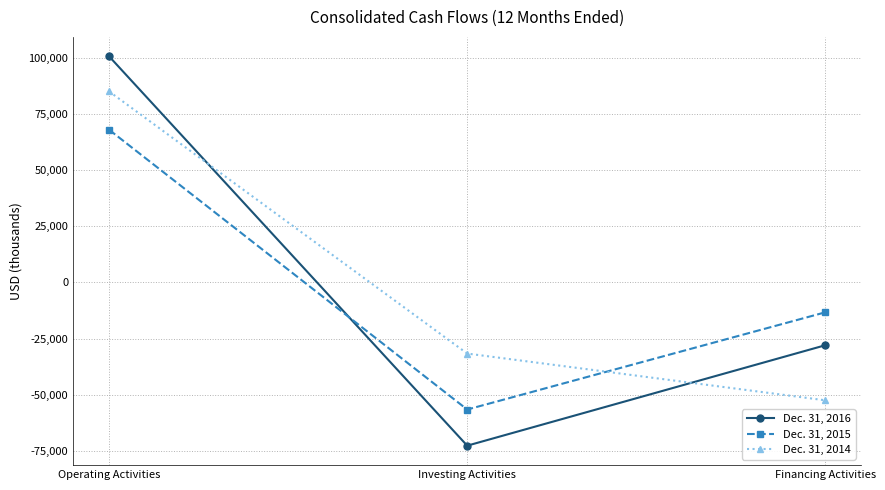

Does the chart have visible grid lines?

Yes